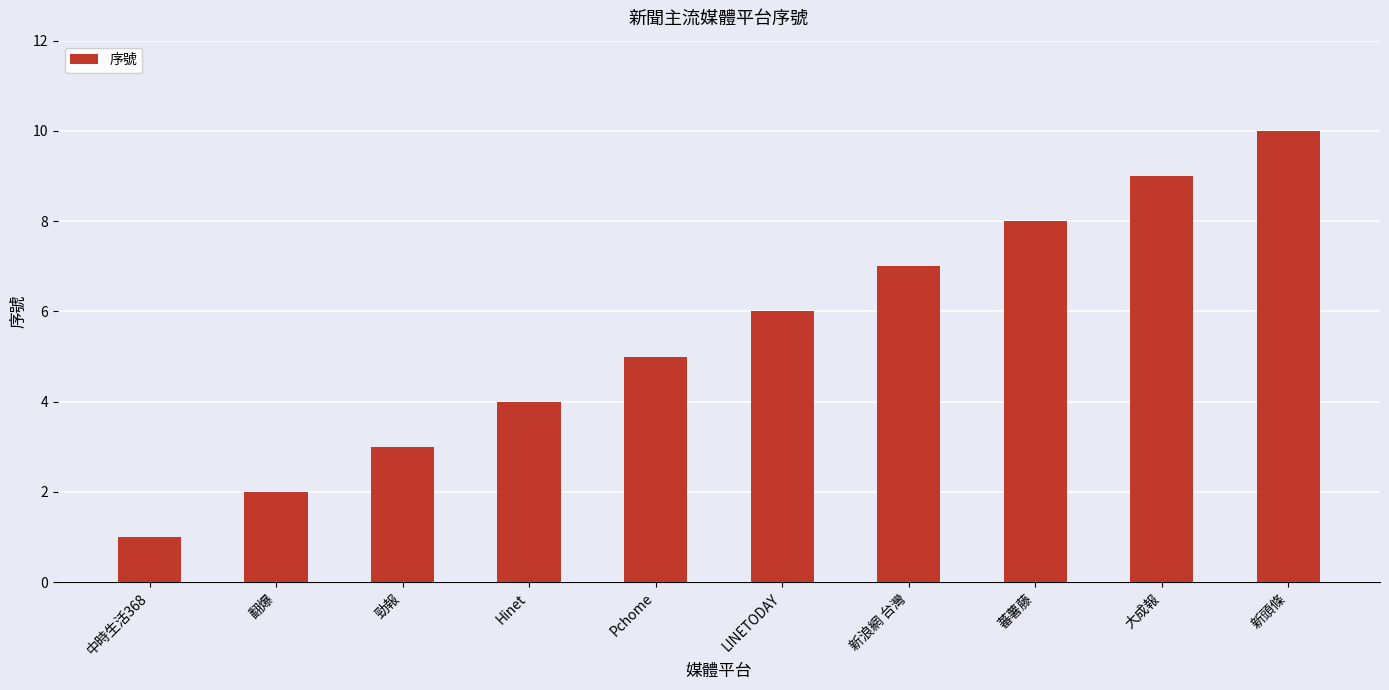

The chart shows a value of 9 at 大成報. True or false?

True